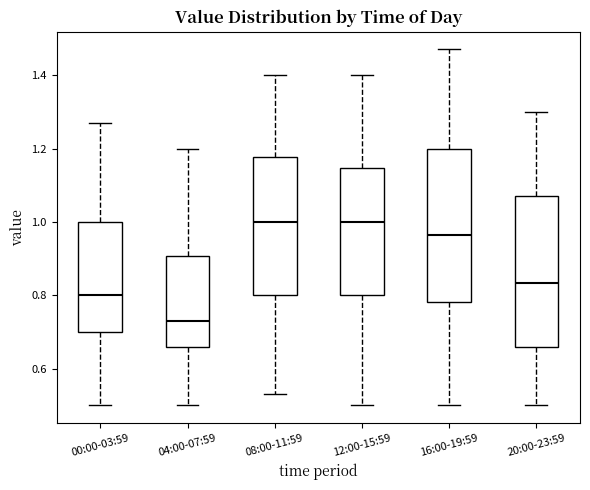

Where is the lower edge of the box for 08:00-11:59 on the y-axis? The values are not printed on the chart, so give them approximately, as read against the axis.

0.80